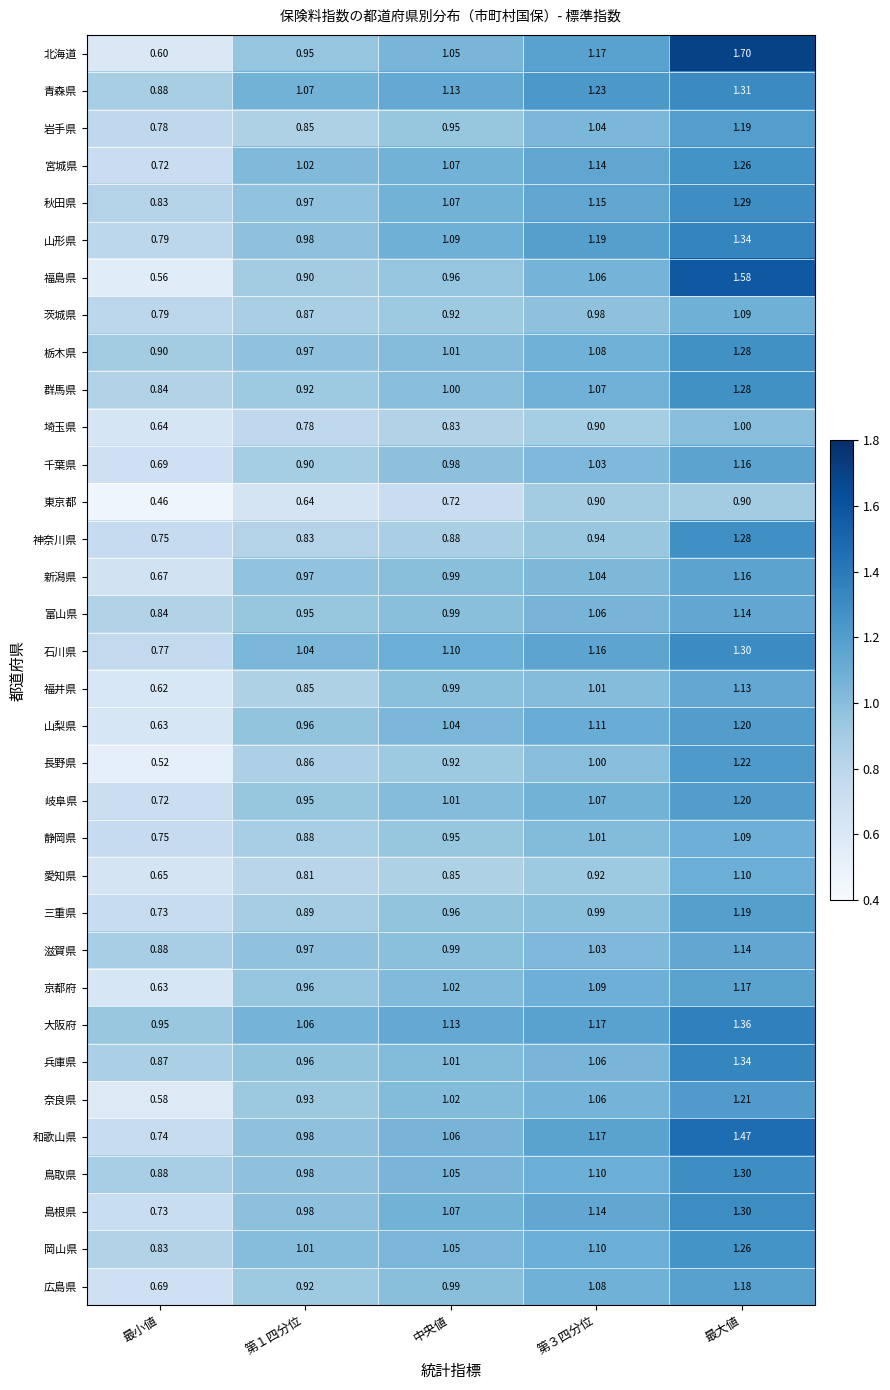

At which category is the sum across all series the highest?

最大値